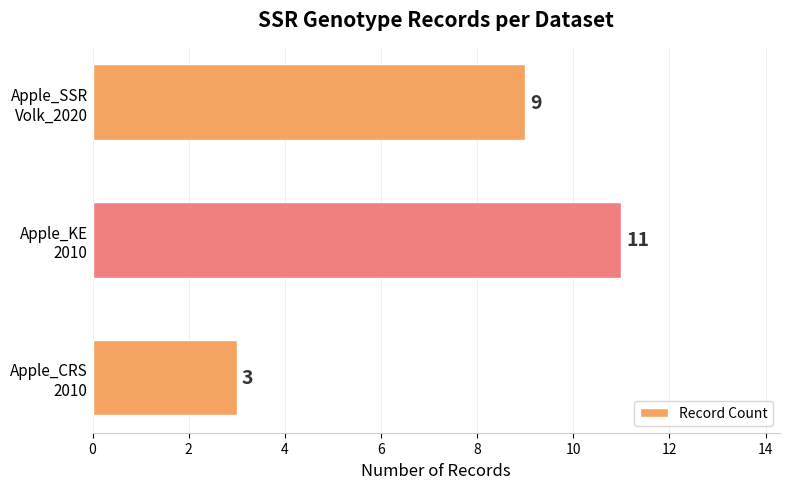

List the labels in order of value, smallest first.

Apple_CRS
2010, Apple_SSR
Volk_2020, Apple_KE
2010